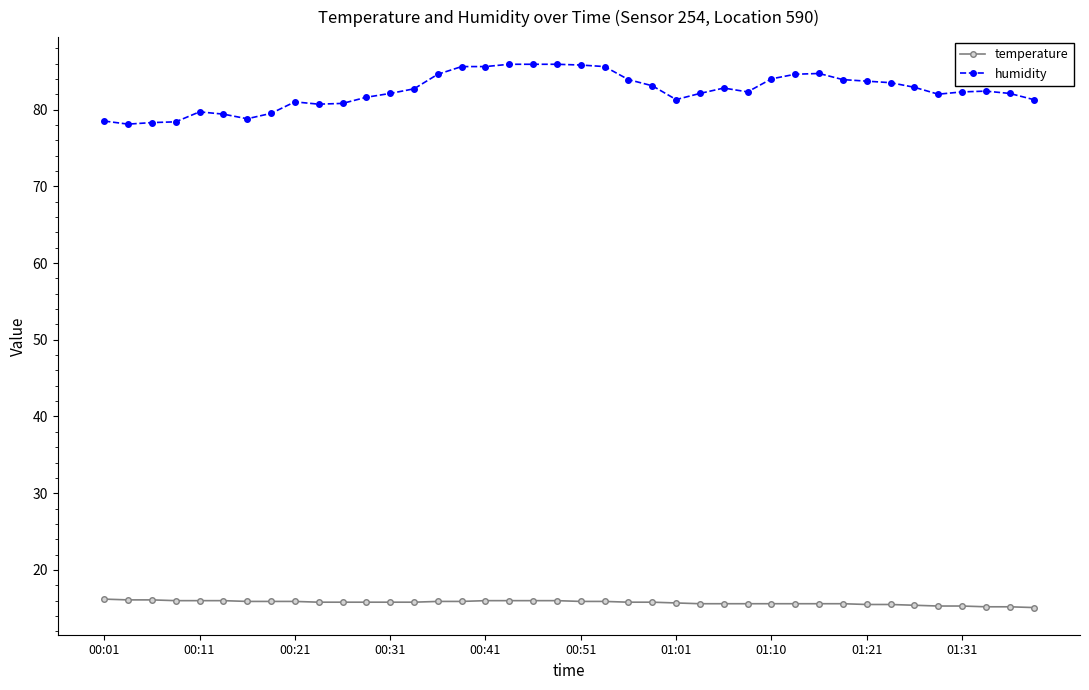

True or false: temperature and humidity intersect in this chart.

False